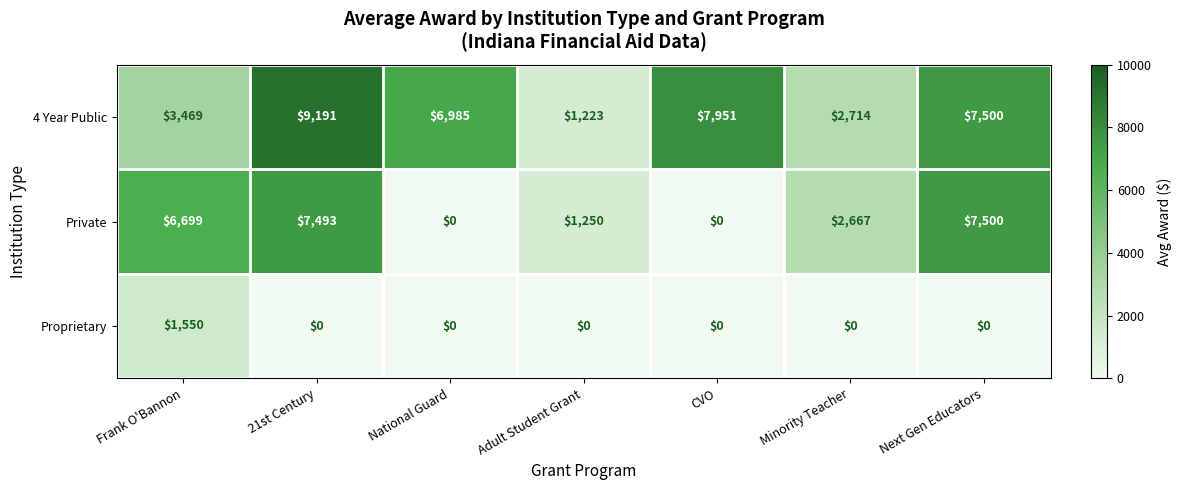

Reading left to right, what are all the values shown in this chart?

4 Year Public: 3469	9191	6985	1223	7951	2714	7500
Private: 6699	7493	0	1250	0	2667	7500
Proprietary: 1550	0	0	0	0	0	0